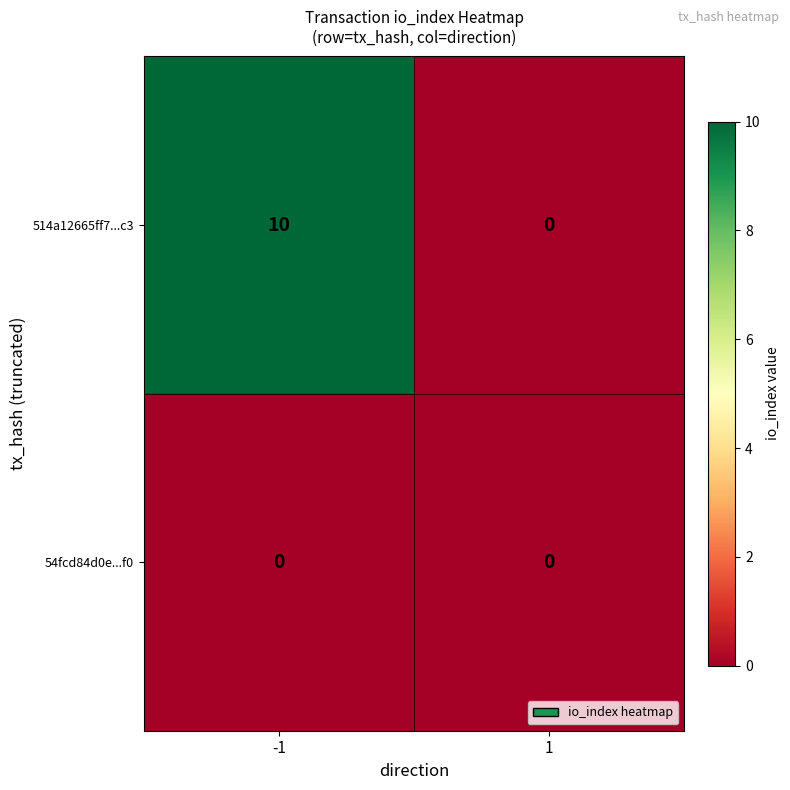

List the series in order of their overall mean, highest first.

514a12665ff7...c3, 54fcd84d0e...f0